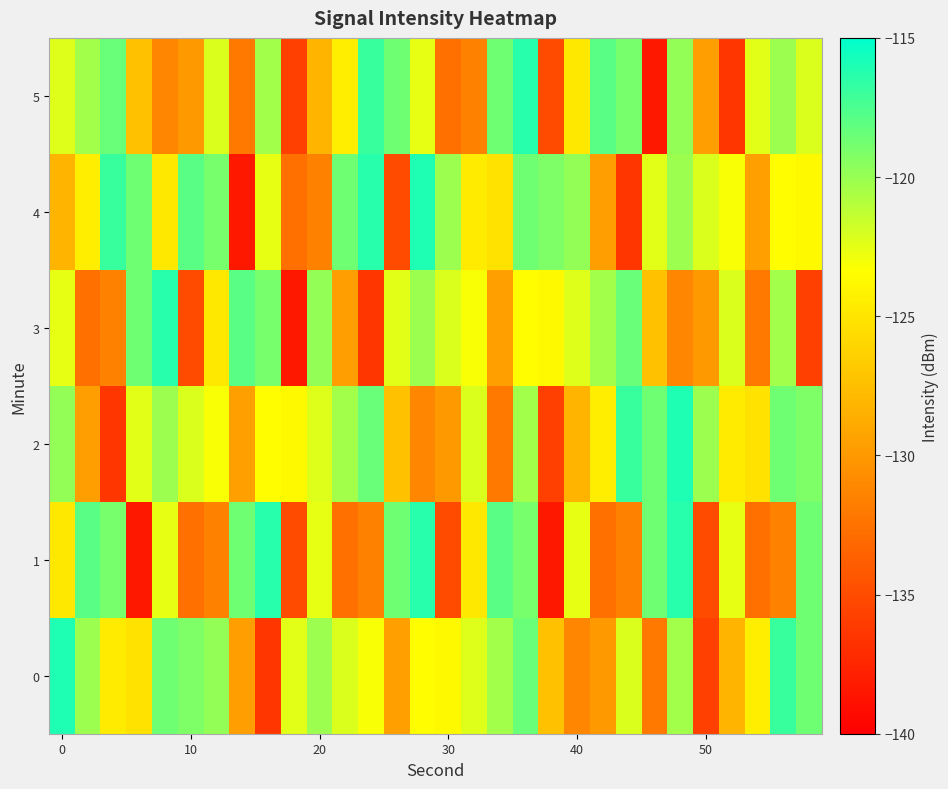

Which series has the widest spread of values?

4